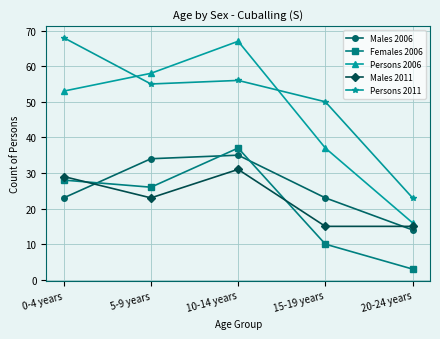

Reading right to left, what are all the values shown in this chart?

Males 2006: 14	23	35	34	23
Females 2006: 3	10	37	26	28
Persons 2006: 16	37	67	58	53
Males 2011: 15	15	31	23	29
Persons 2011: 23	50	56	55	68